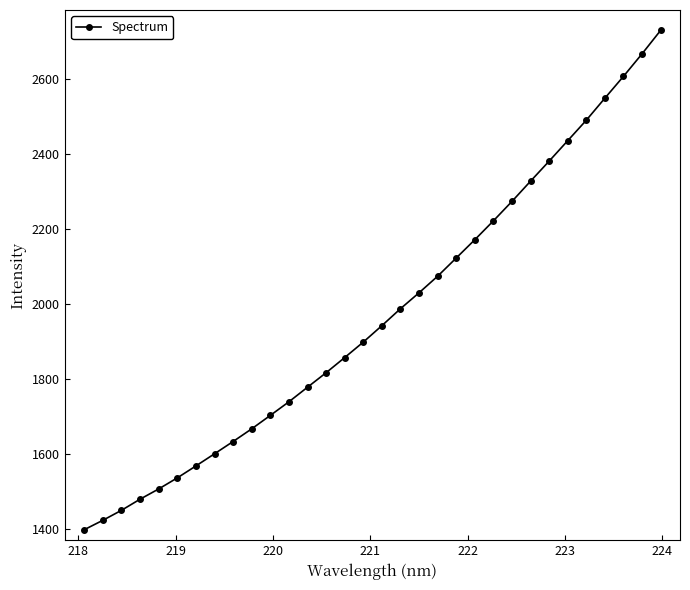

What is the minimum value shown in the chart?

1399.5